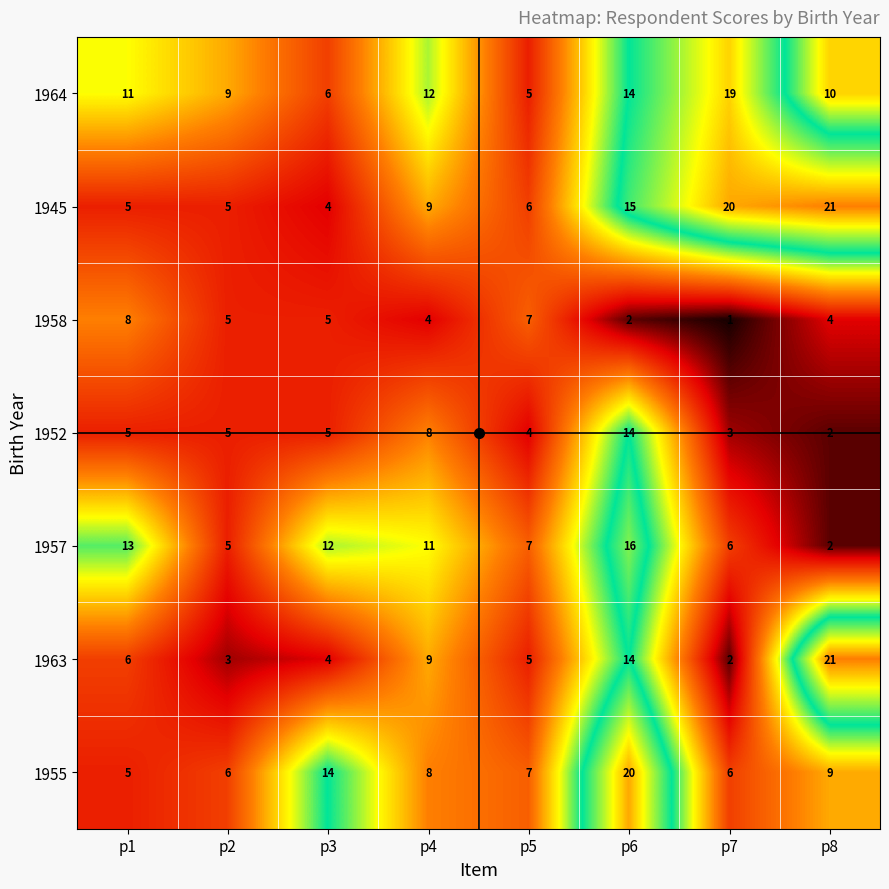

Which label corresponds to the largest value in the chart?

p8